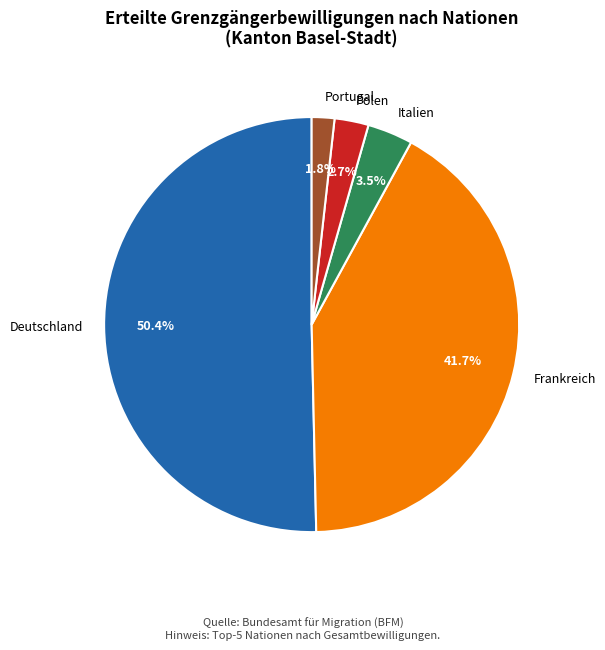

To the nearest percent, what is the combined percentage of Italien and Portugal?

5%